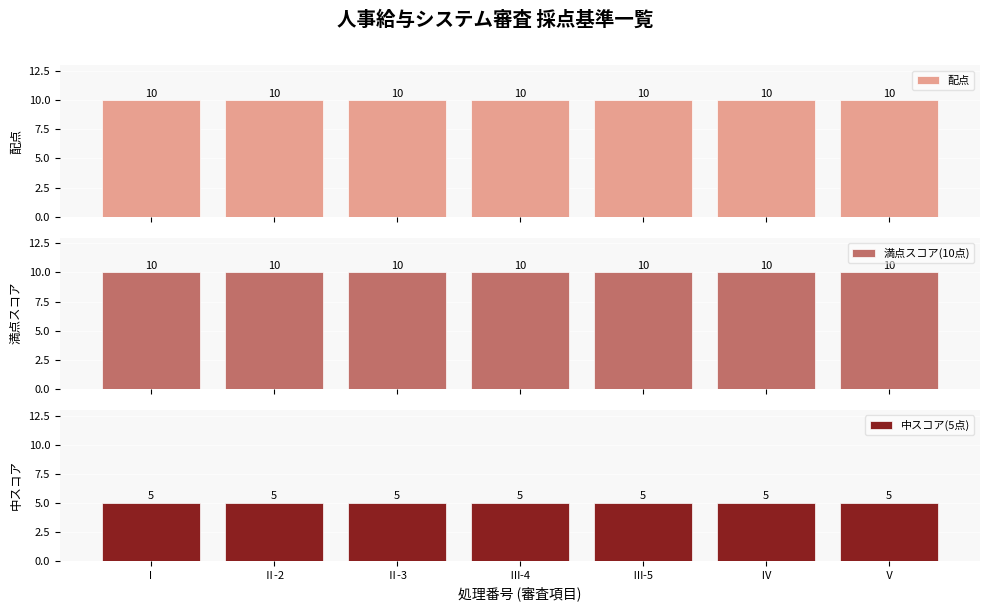

What is the sum of the 中スコア(5点) values at Ⅲ-5 and Ⅴ?

10